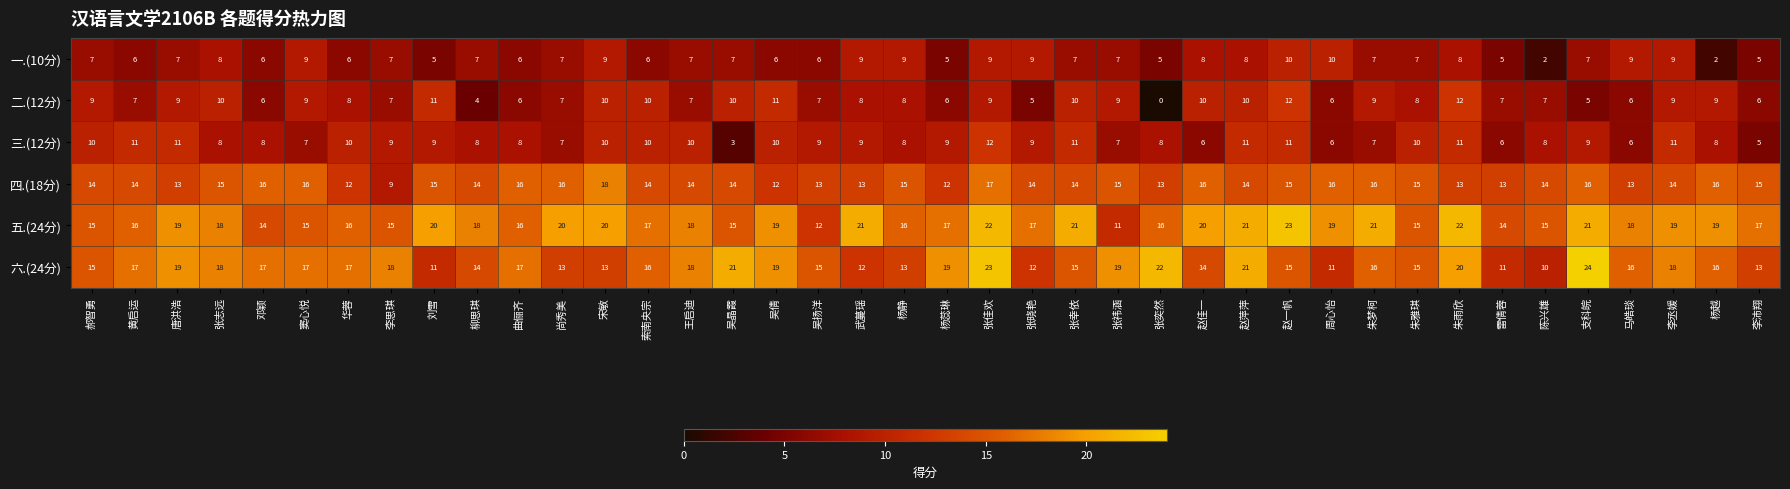

Which series has the largest total across all categories?

五.(24分)